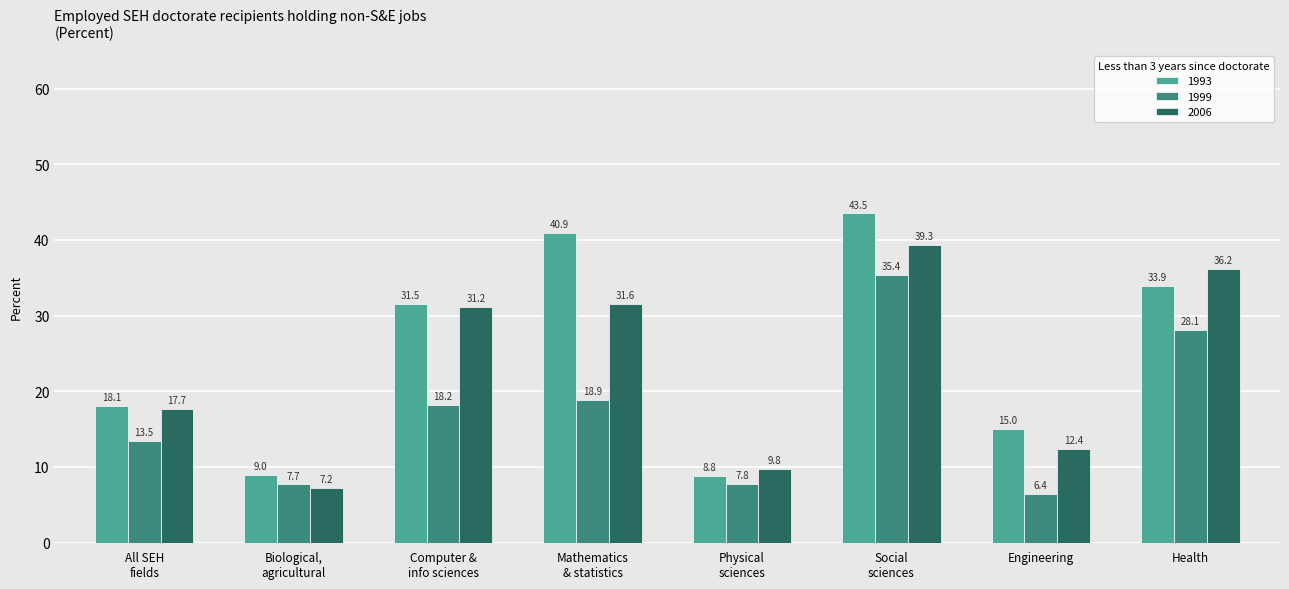

Which series has the largest total across all categories?

1993